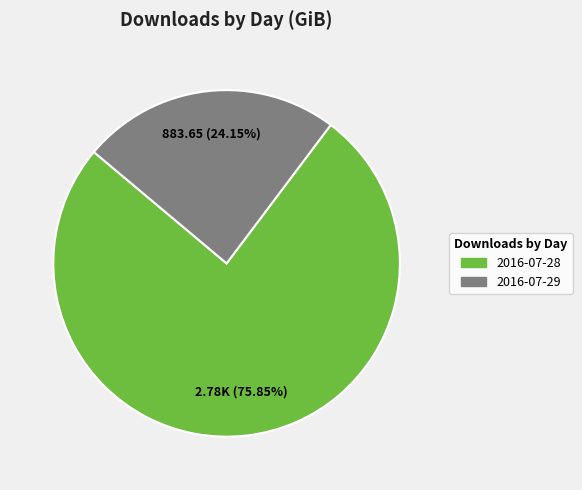

What is the majority slice?

2016-07-28